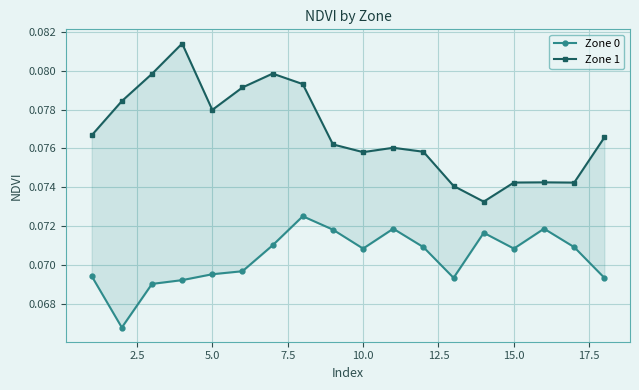

True or false: Zone 1 and Zone 0 intersect in this chart.

False